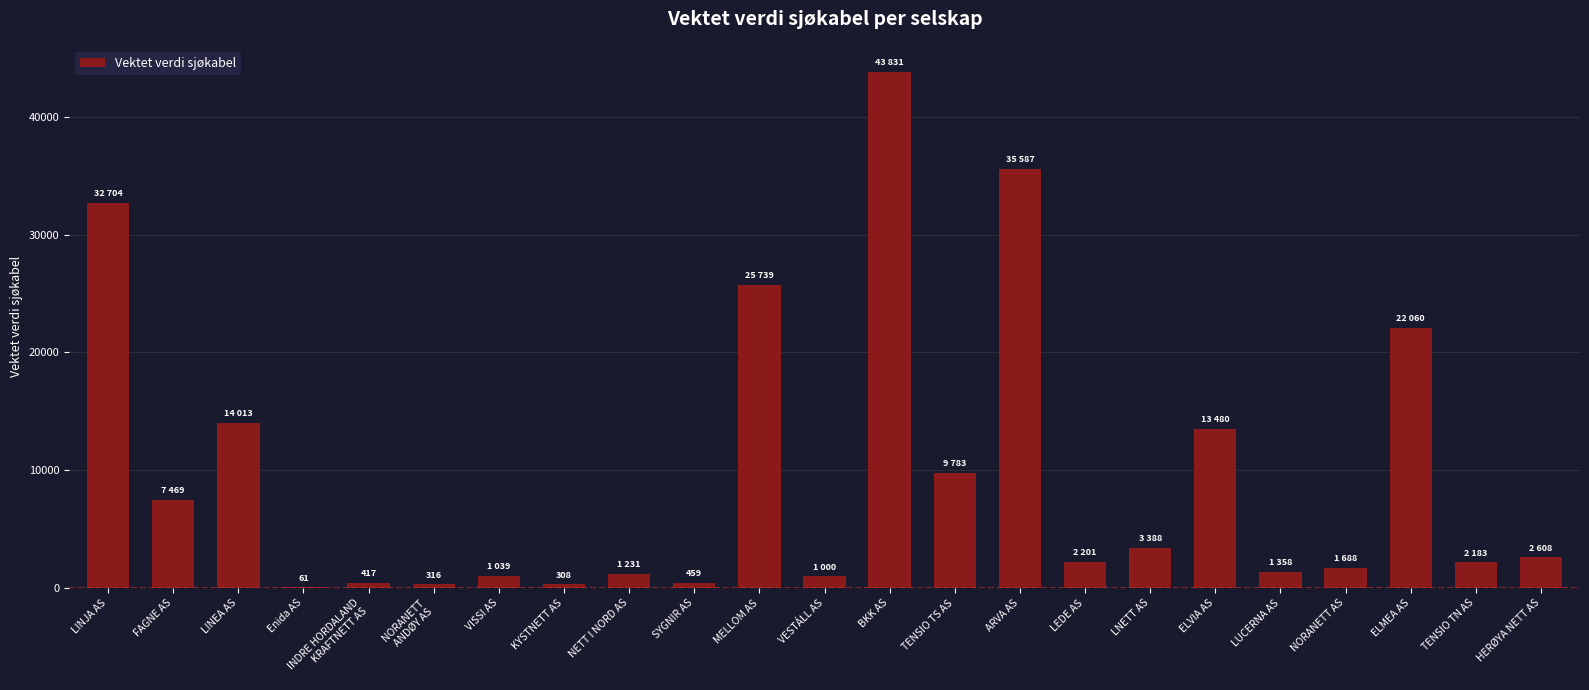

The chart shows a value of 1836.5 at FAGNE AS. True or false?

False